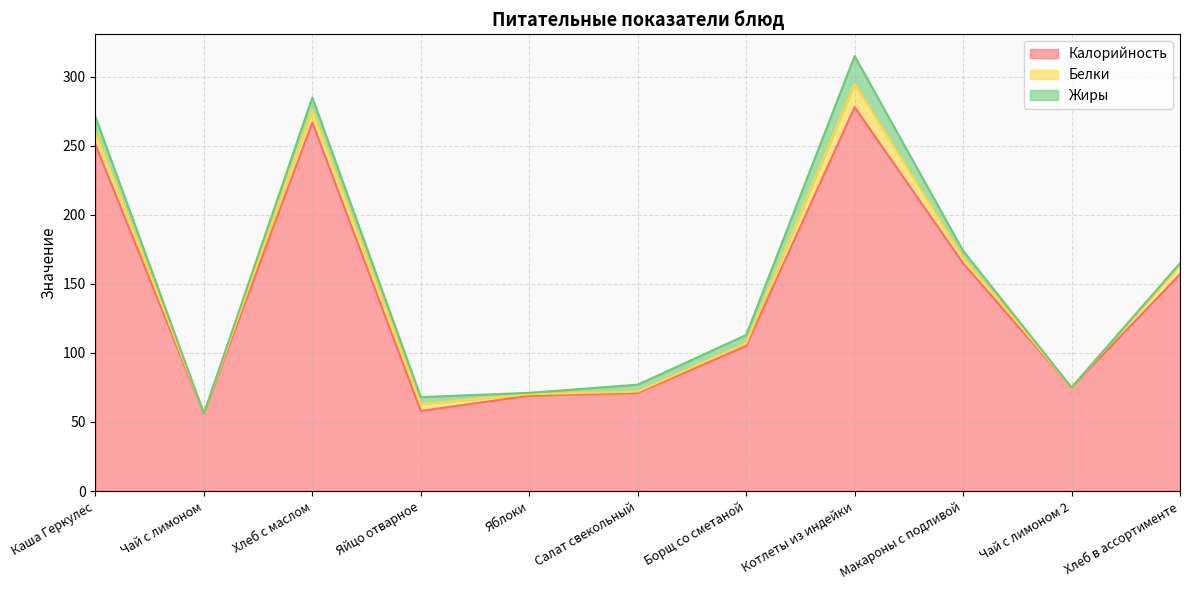

What is the difference between the Калорийность values at Хлеб с маслом and Каша Геркулес?

16.0